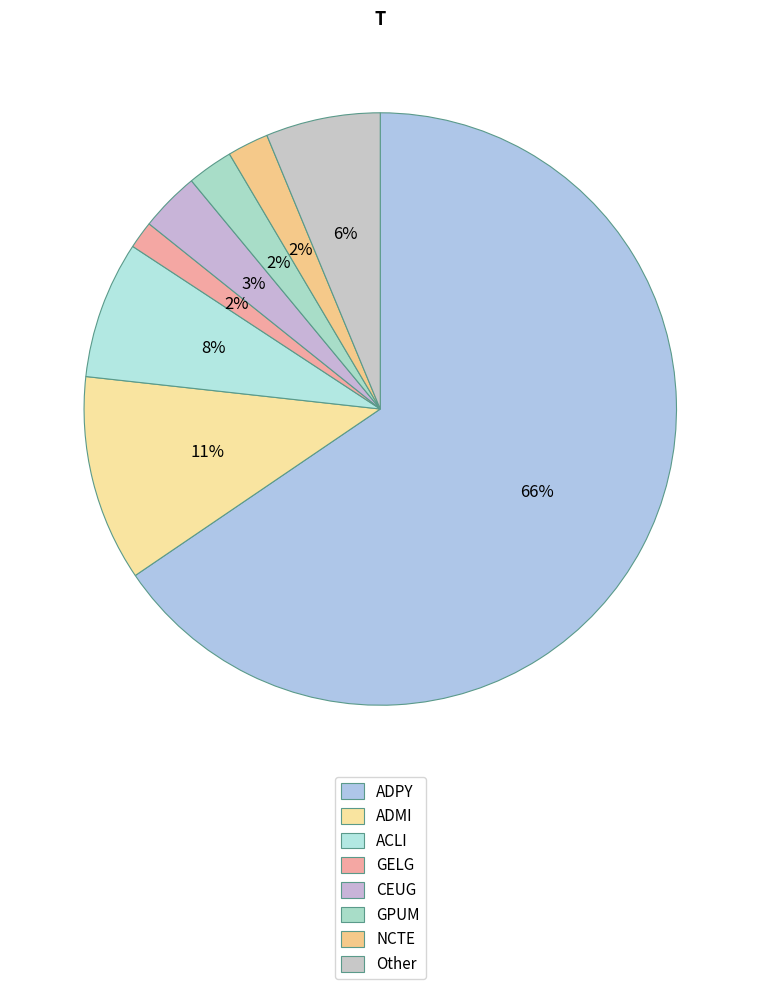

Count the number of slices in the pie.

8